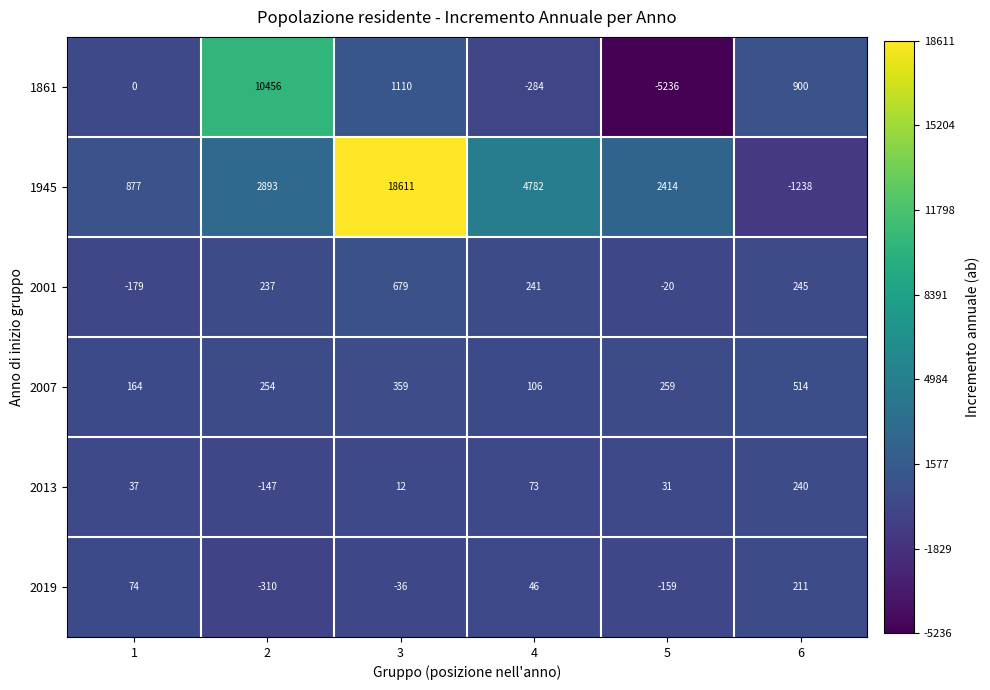

At which category is the sum across all series the highest?

3